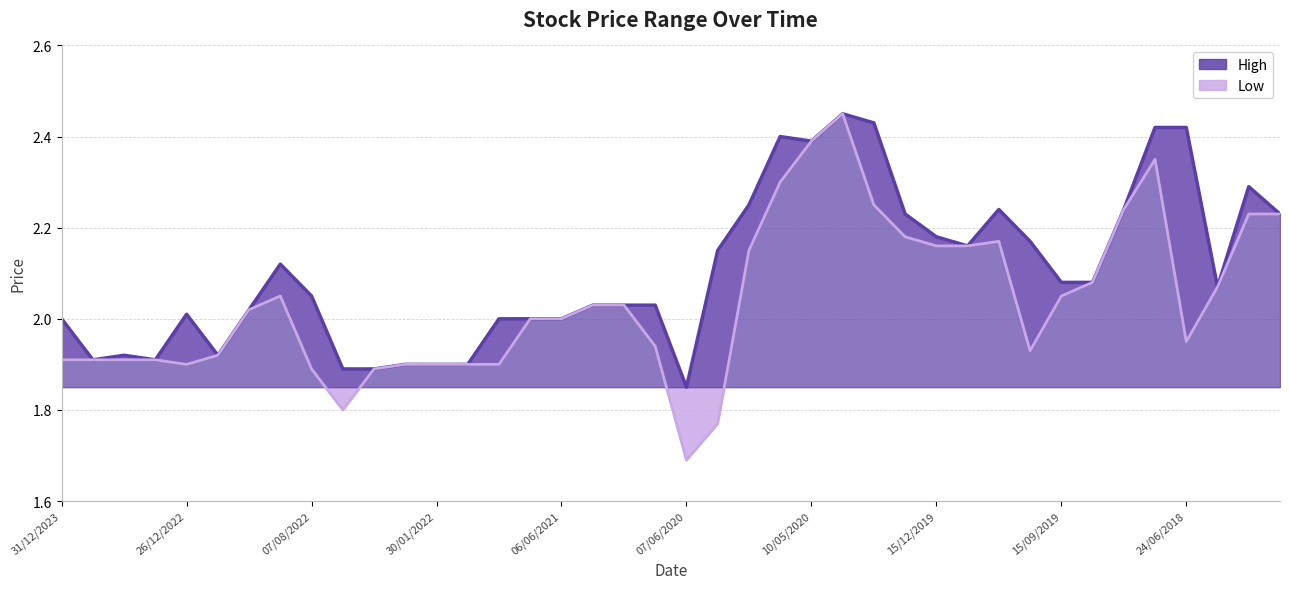

How many interior local valleys does the High series have?

7